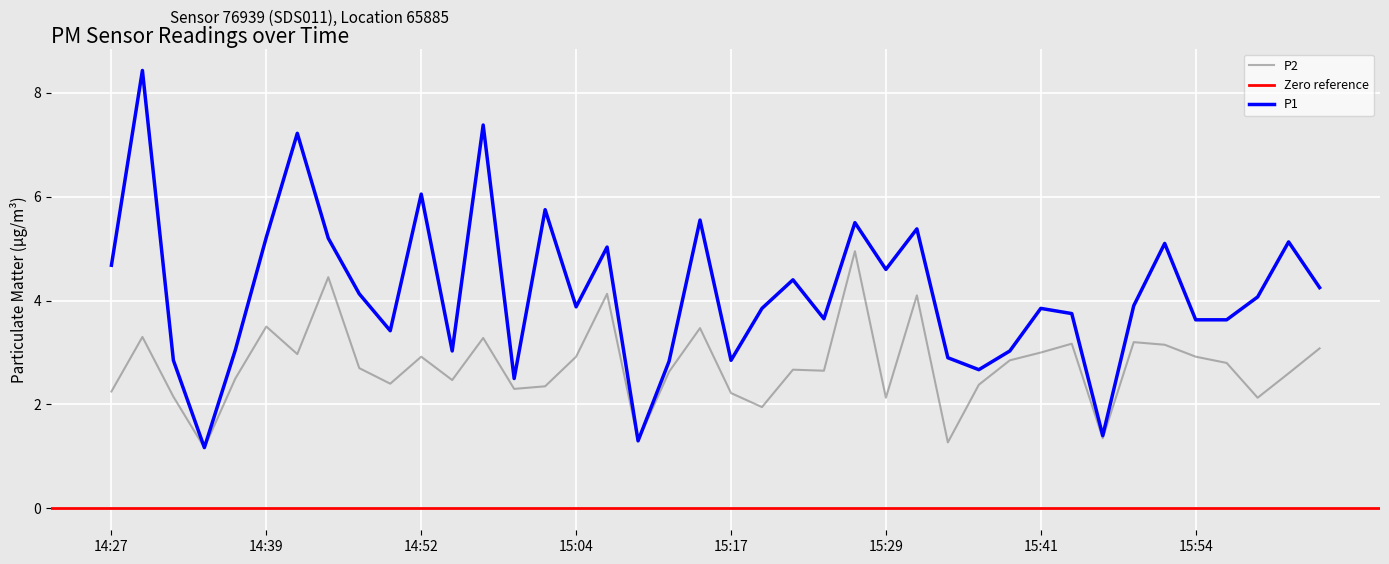

What is the spread (max minus min) of values at 14:47?

1.4